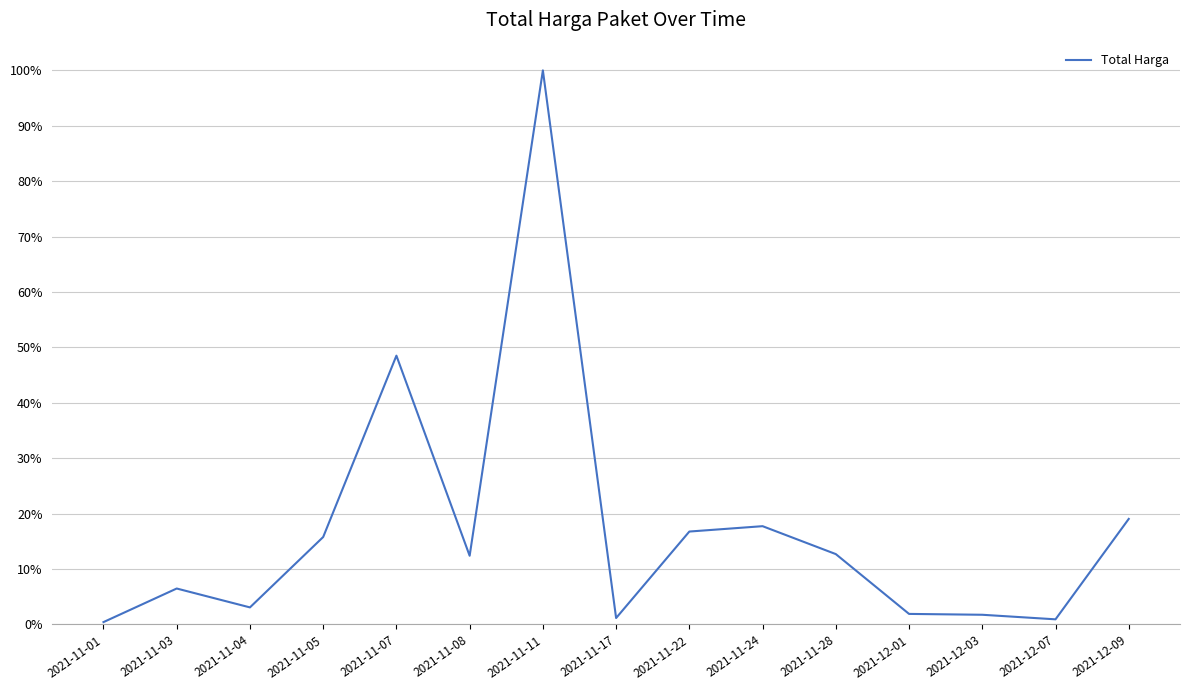

The chart shows a value of 0.1 at 2021-11-03. True or false?

True